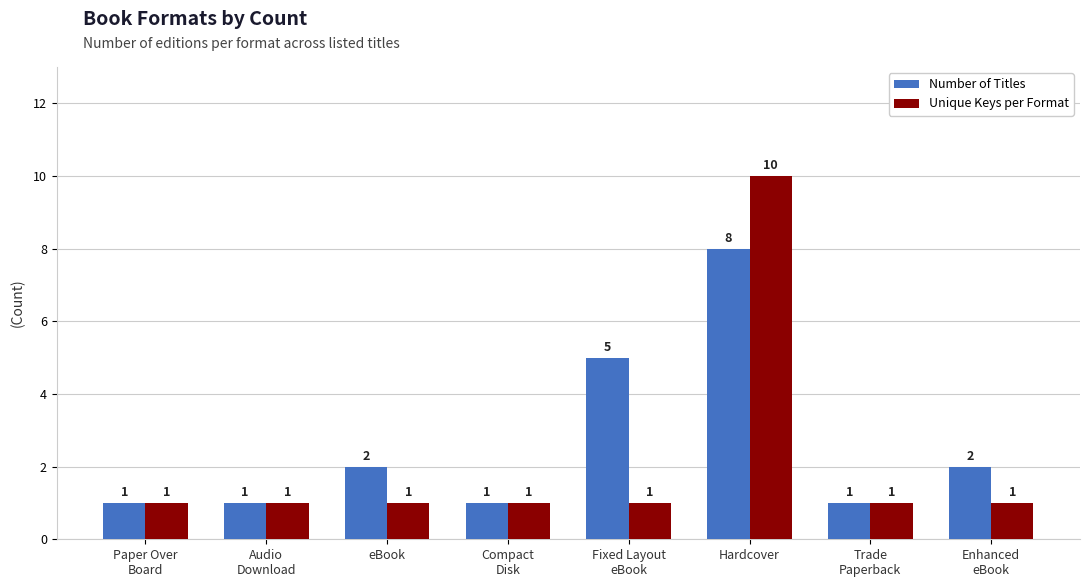

Which series has the widest spread of values?

Unique Keys per Format